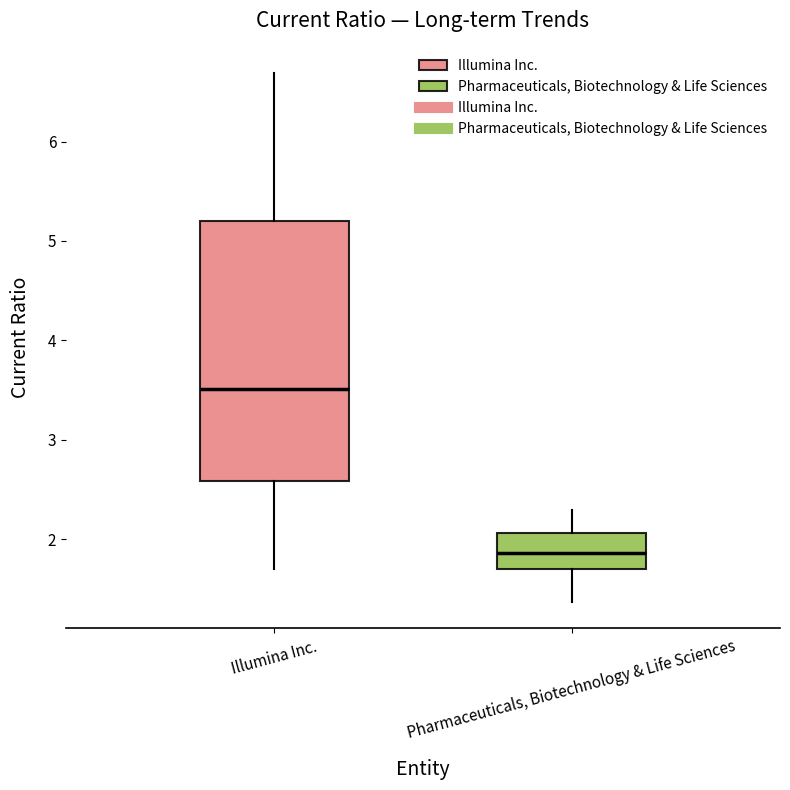

Reading left to right, read every box against the y-axis: the position of its median line, the range the box covers, and the ends of its whiskers. The values are not printed on the chart, so give them approximately, as read against the axis.

Illumina Inc.: median 3.5, box 2.6 to 5.2, whiskers 1.7 to 6.7
Pharmaceuticals, Biotechnology & Life Sciences: median 1.9, box 1.7 to 2.1, whiskers 1.4 to 2.3